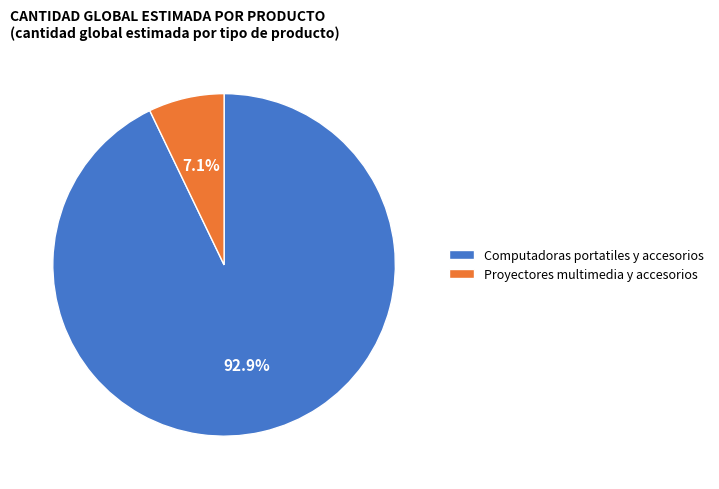

Count the number of slices in the pie.

2